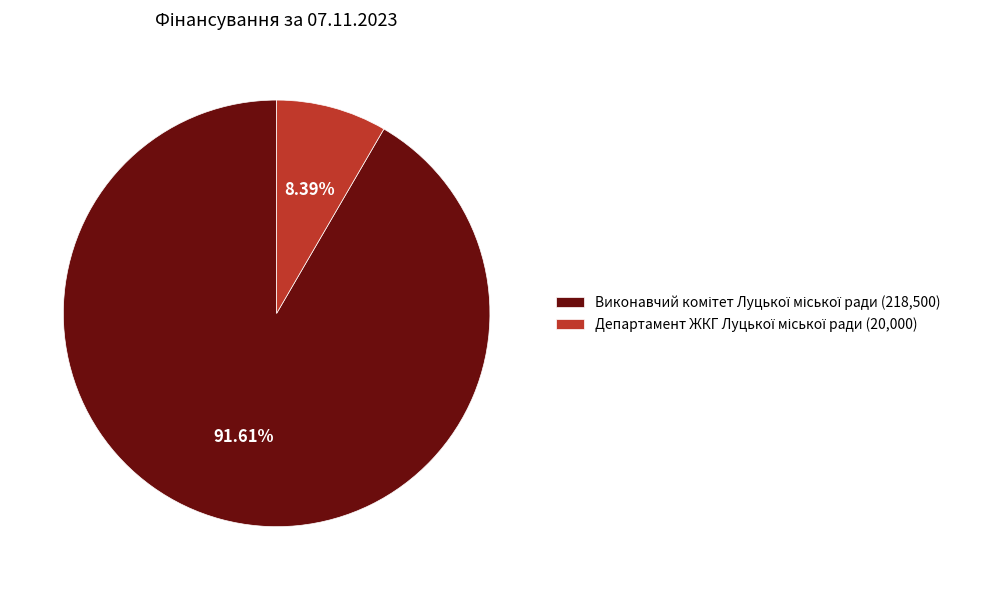

Does any single category account for the majority?

Yes